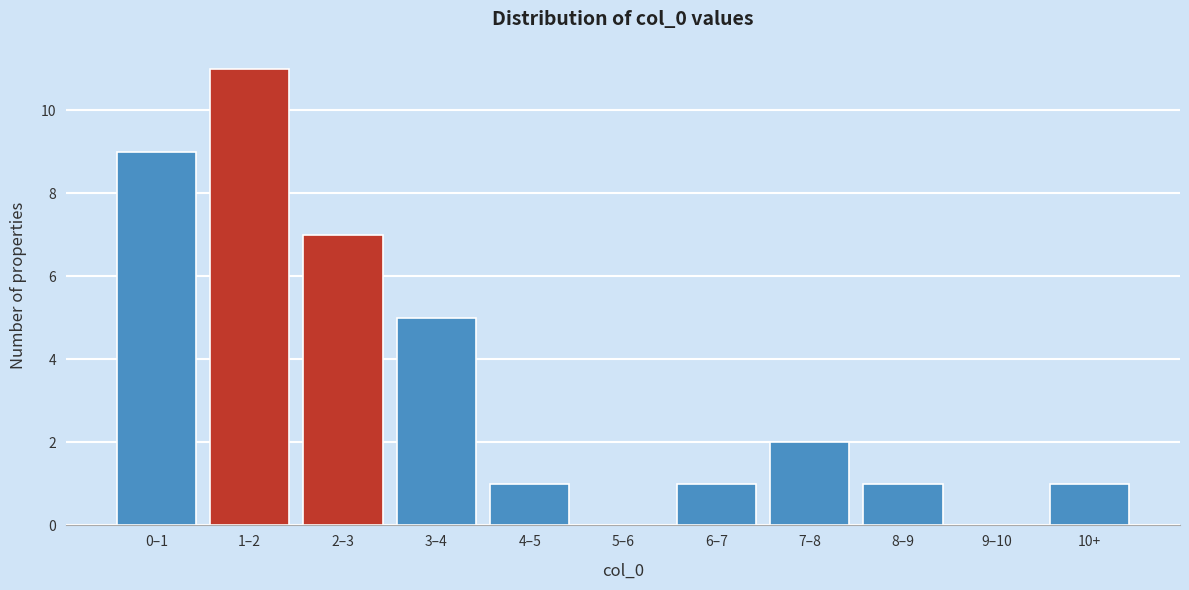

Reading left to right, list all the values displayed in this chart.

0–1=9	1–2=11	2–3=7	3–4=5	4–5=1	5–6=0	6–7=1	7–8=2	8–9=1	9–10=0	10+=1